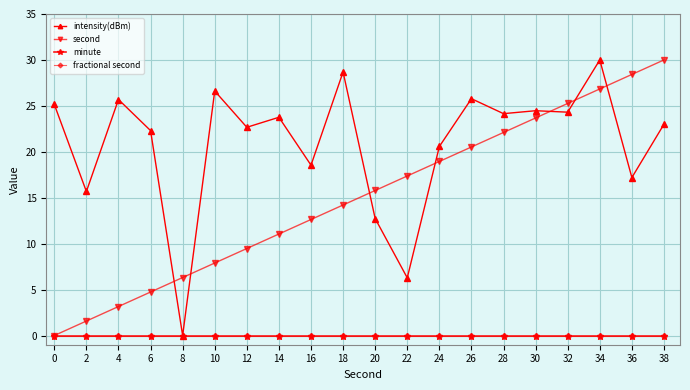

At how many categories does at least one series exceed 29?

2